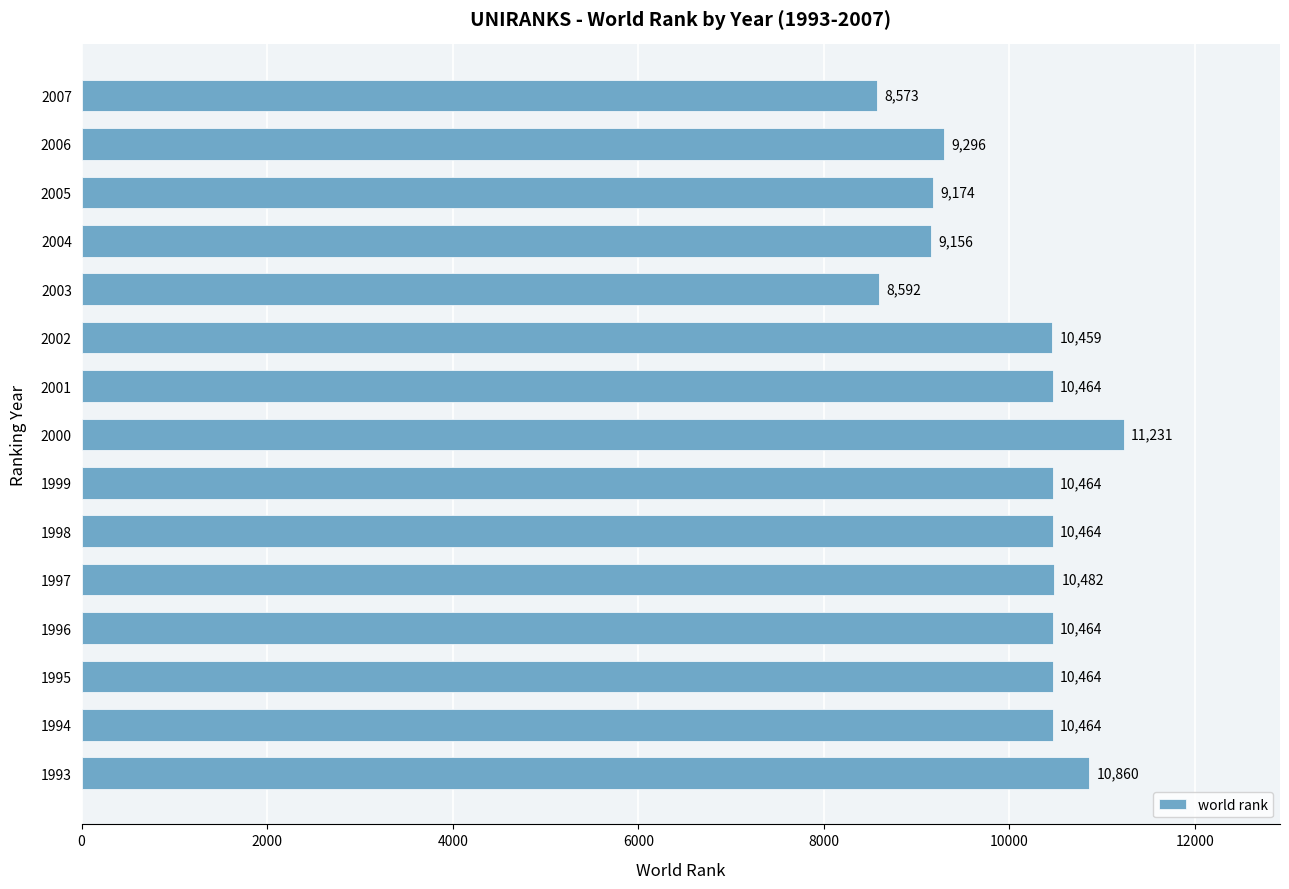

What is the change in value from 1995 to 2005?

-1290